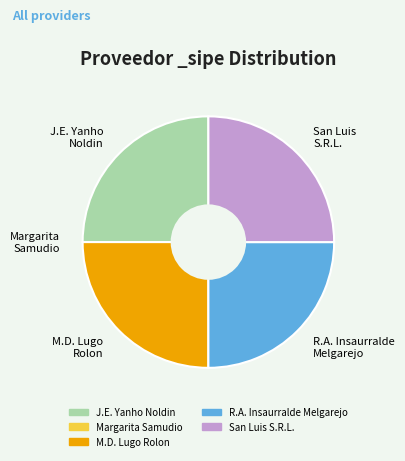

Is there a majority slice in this chart?

No